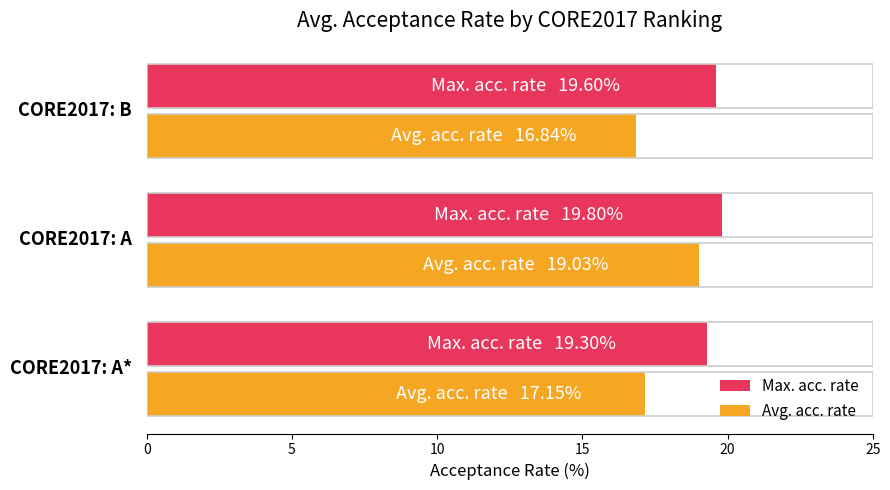

Rank the series by their average value, from lowest to highest.

Avg. acc. rate, Max. acc. rate